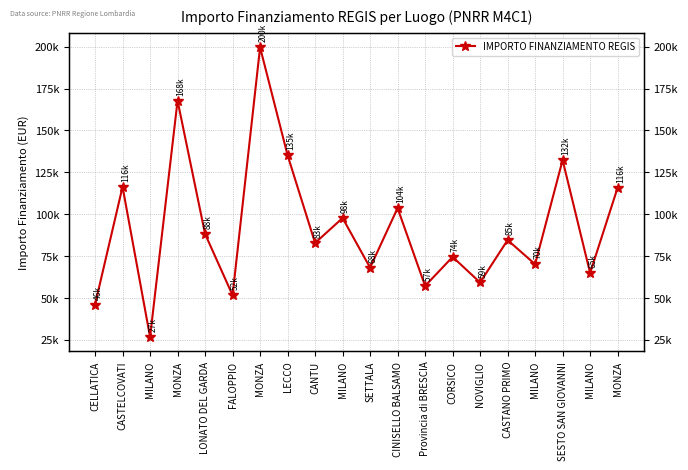

Where does the data first go above 84538?

CASTELCOVATI